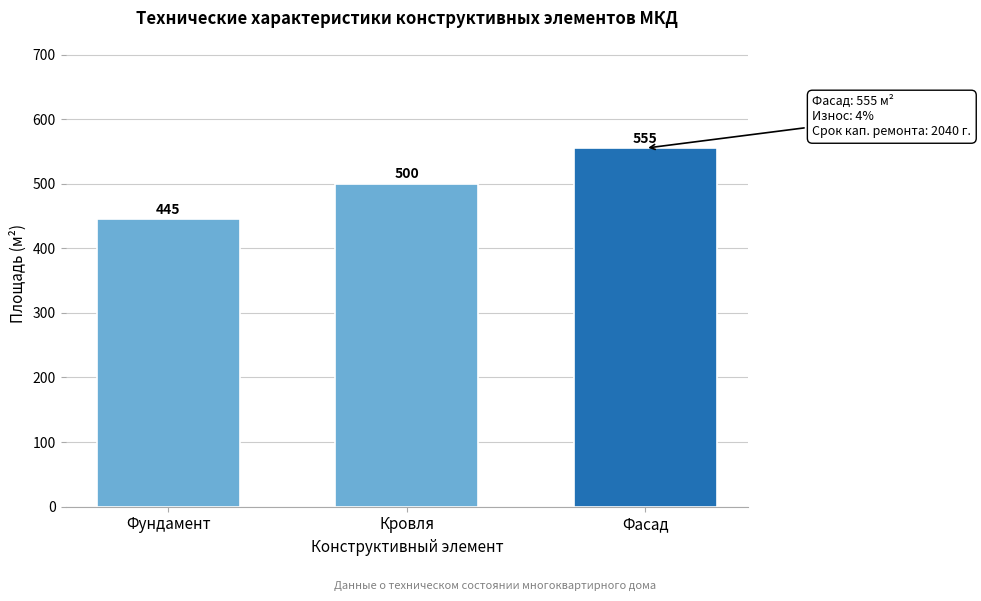

Reading left to right, list all the values displayed in this chart.

445	500	555